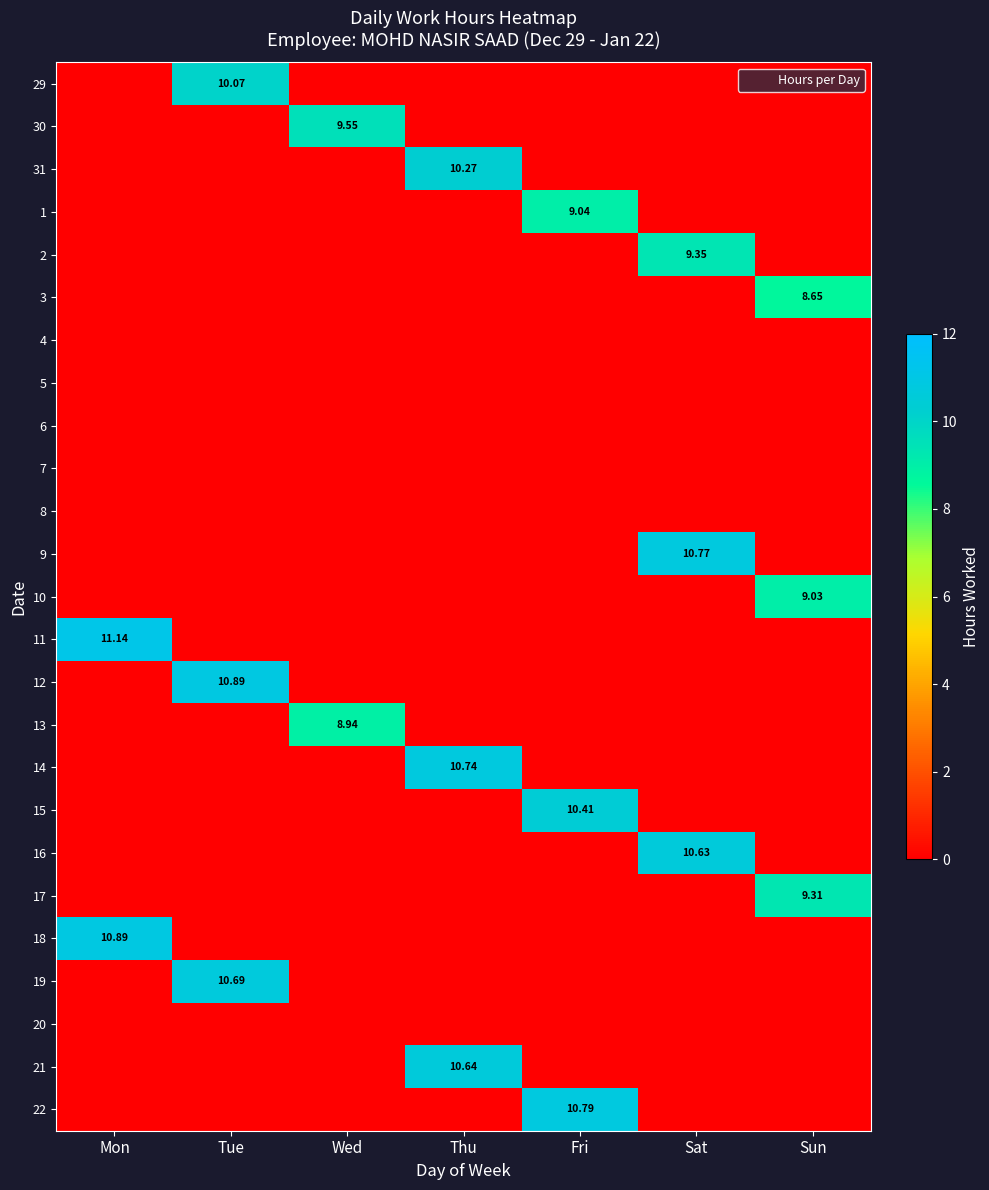

At which category is the sum across all series the highest?

Tue